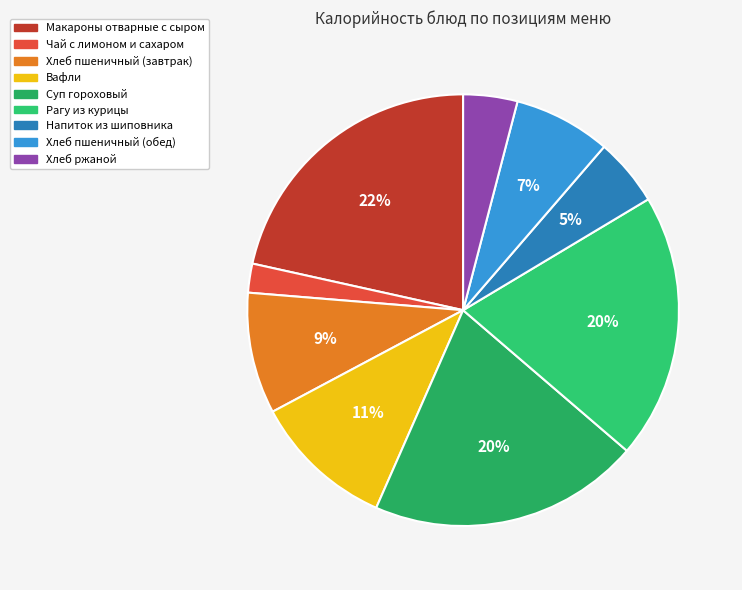

Approximately how many times larger is the value at Макароны отварные с сыром compared to Вафли?

2.0